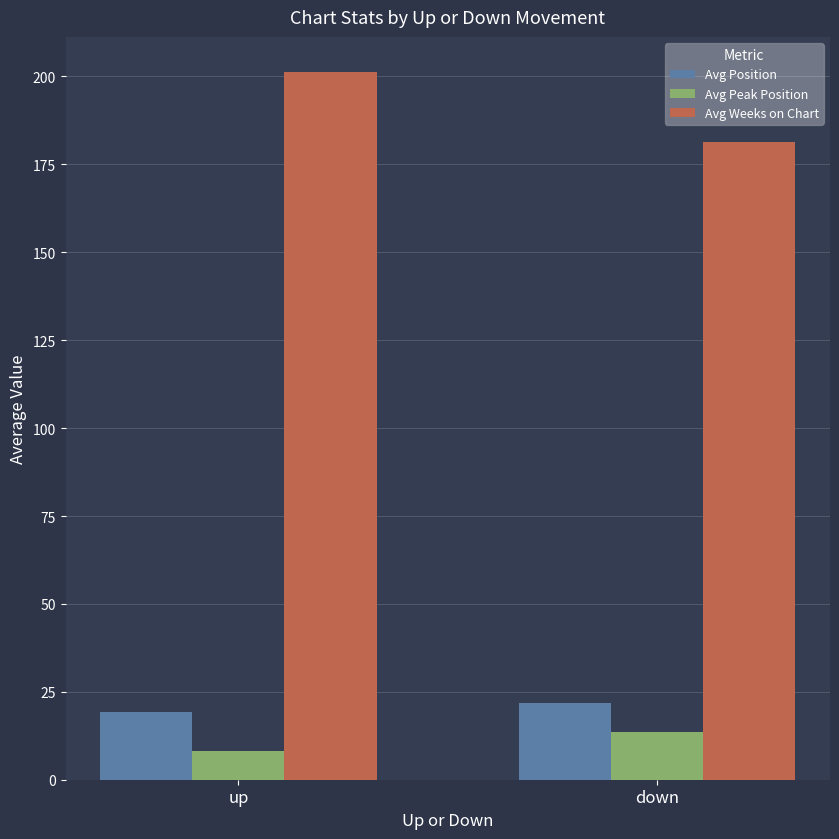

Which series has the largest total across all categories?

Avg Weeks on Chart